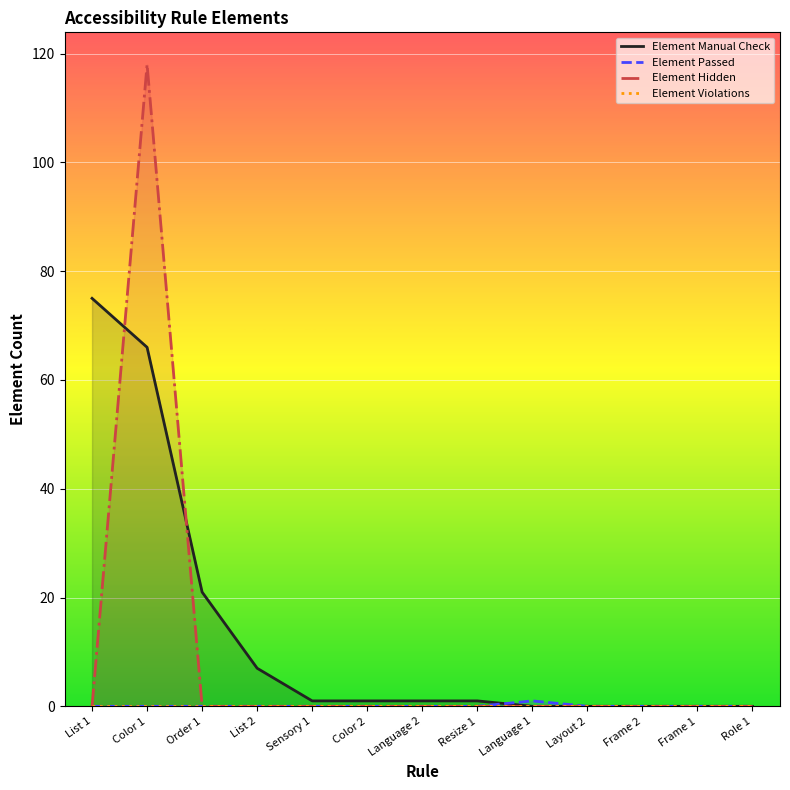

How many lines are shown in the chart?

4